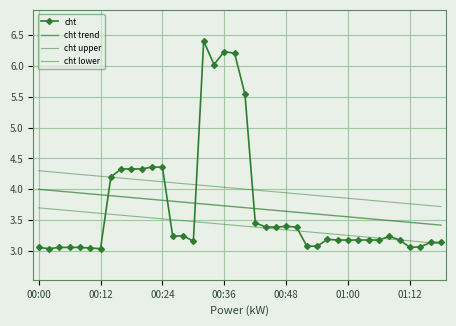

Is this an area chart (filled region under the line)?

No